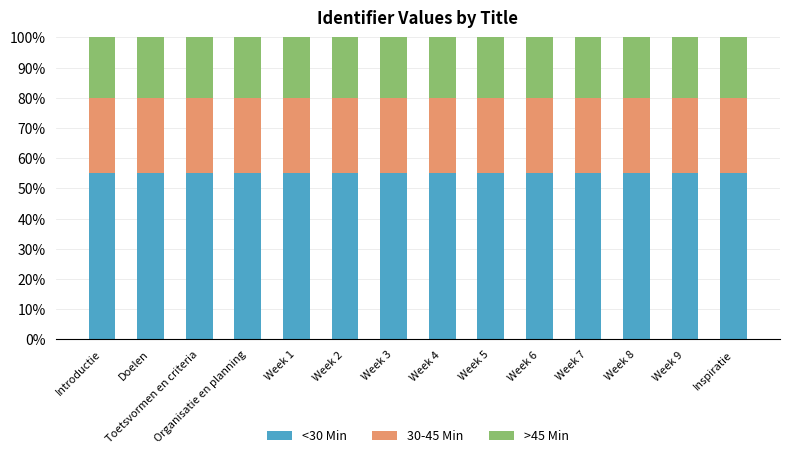

What is the maximum value for <30 Min?

55.0